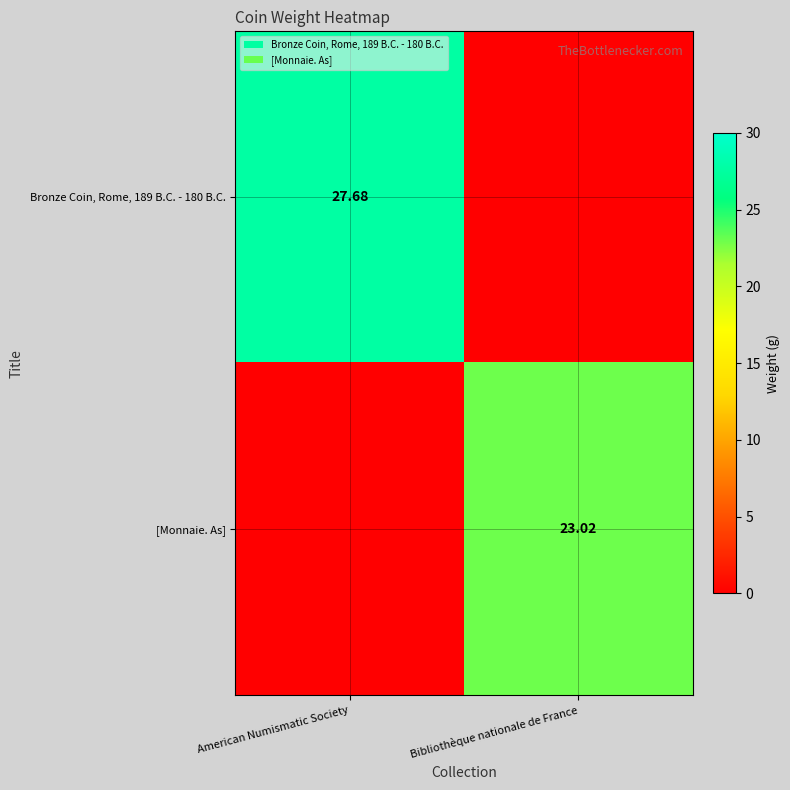

The value of [Monnaie. As] at American Numismatic Society is 0.0. True or false?

True